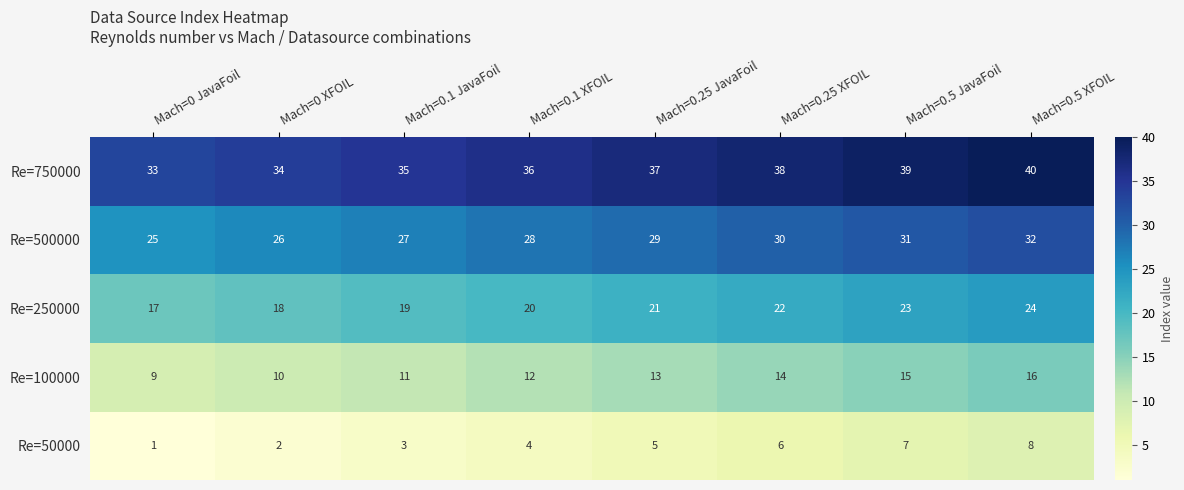

Rank the series by their average value, from lowest to highest.

Re=50000, Re=100000, Re=250000, Re=500000, Re=750000